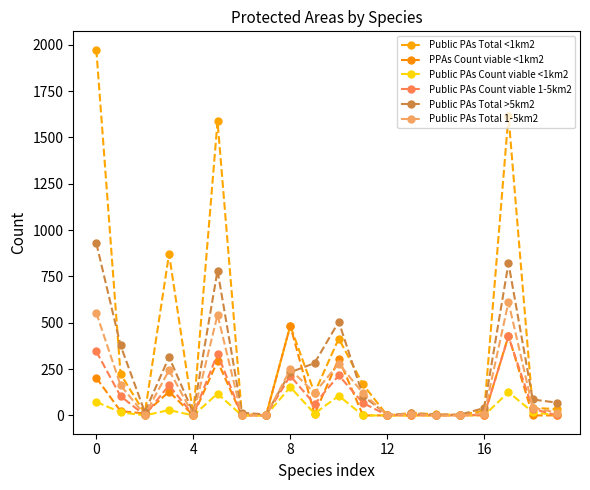

What is the average value of the Public PAs Count viable 1-5km2 series?

99